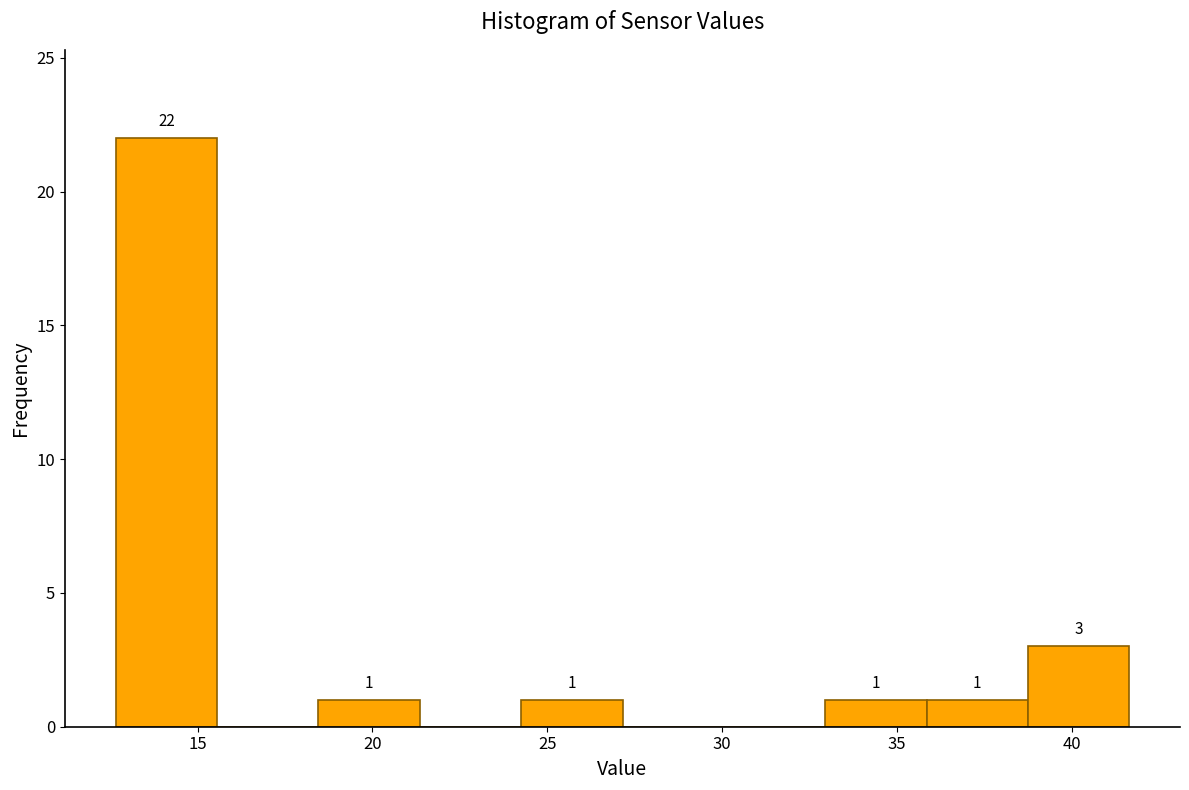

Which range on the x-axis has the tallest bar?

12.5 to 15.5